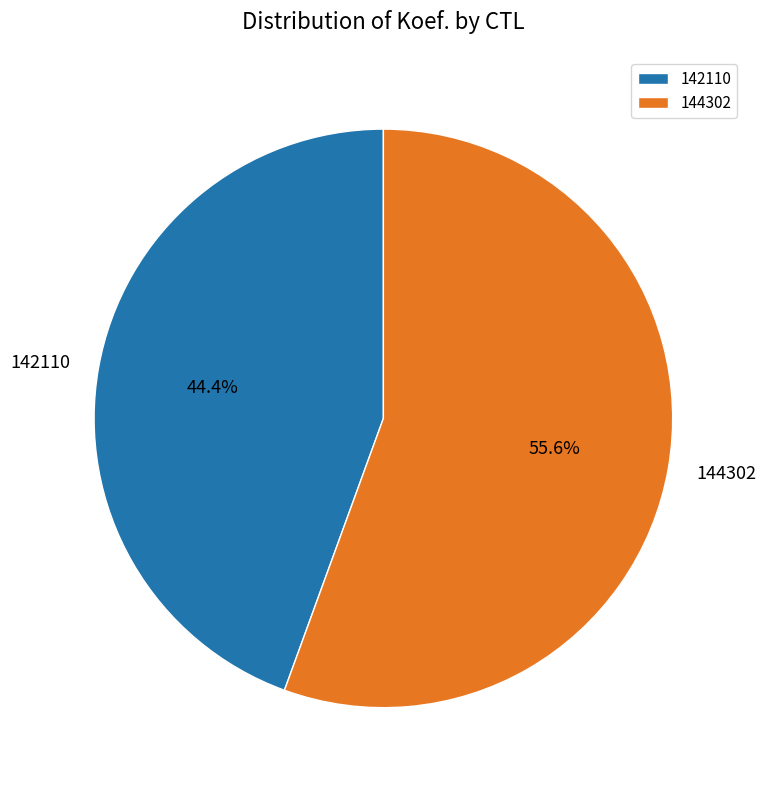

To the nearest percent, what is the difference between the largest and smallest slice percentages?

11%